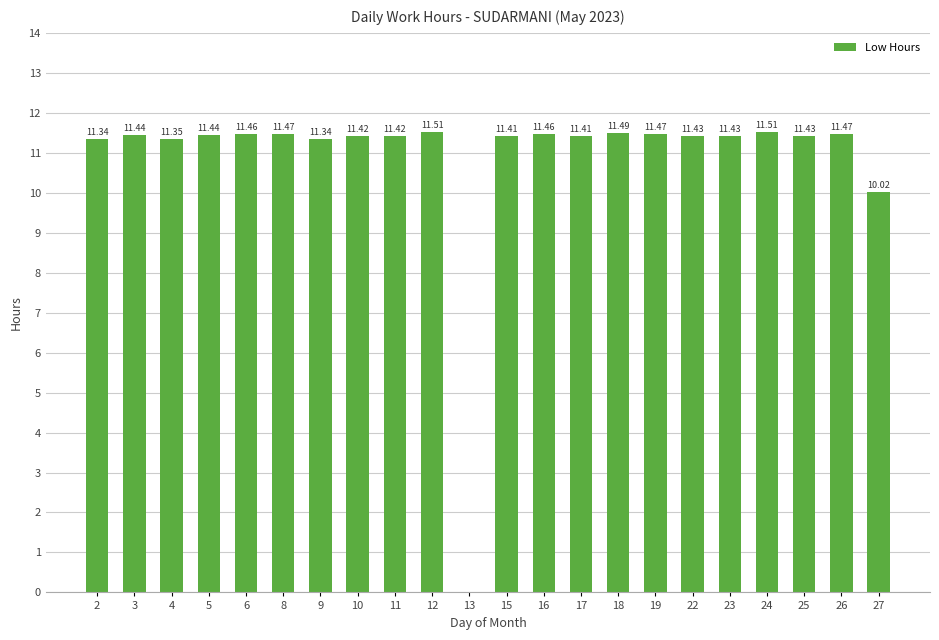

What is the sum of the values at 6 and 27?

21.5